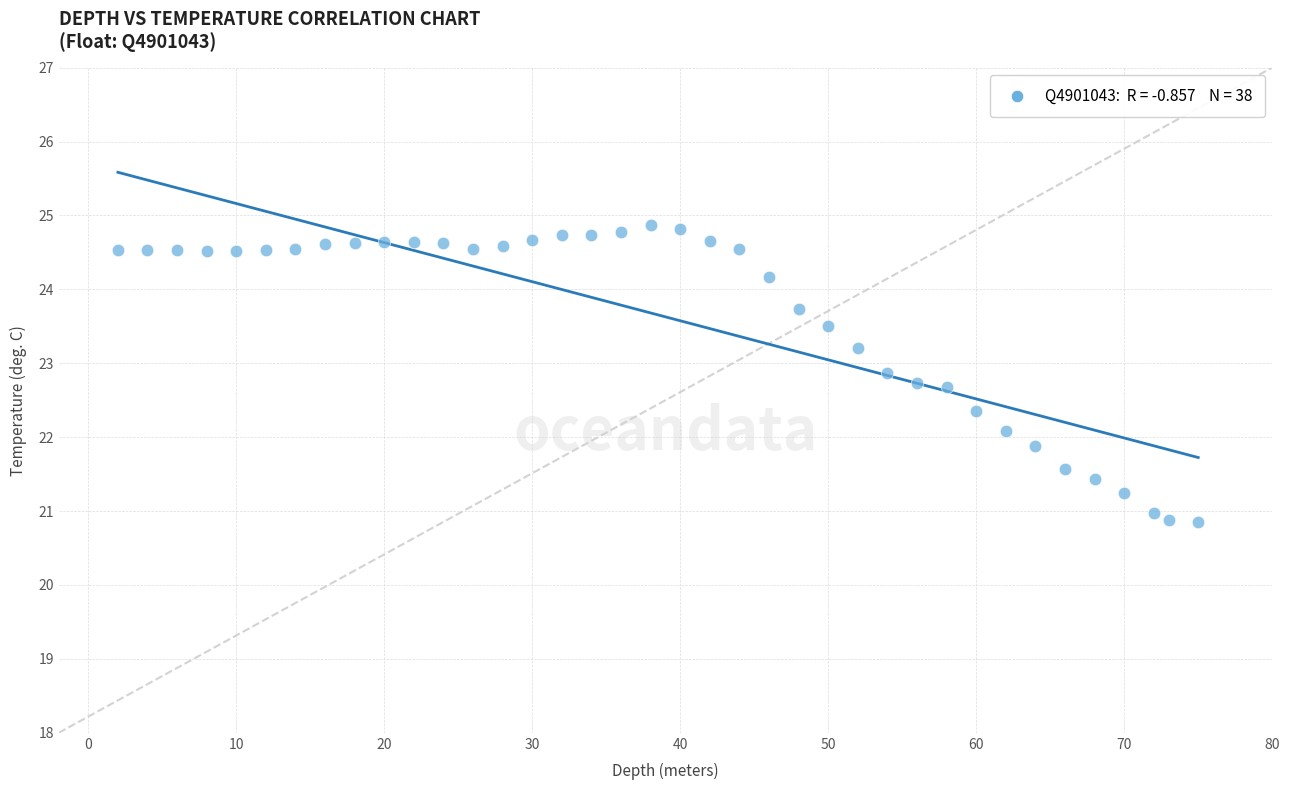

What is the range of X values (max minus min)?

73.0